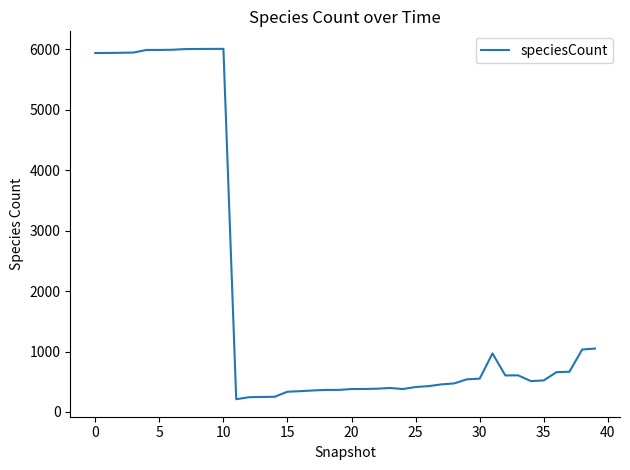

What is the difference between the maximum and minimum values?

5796